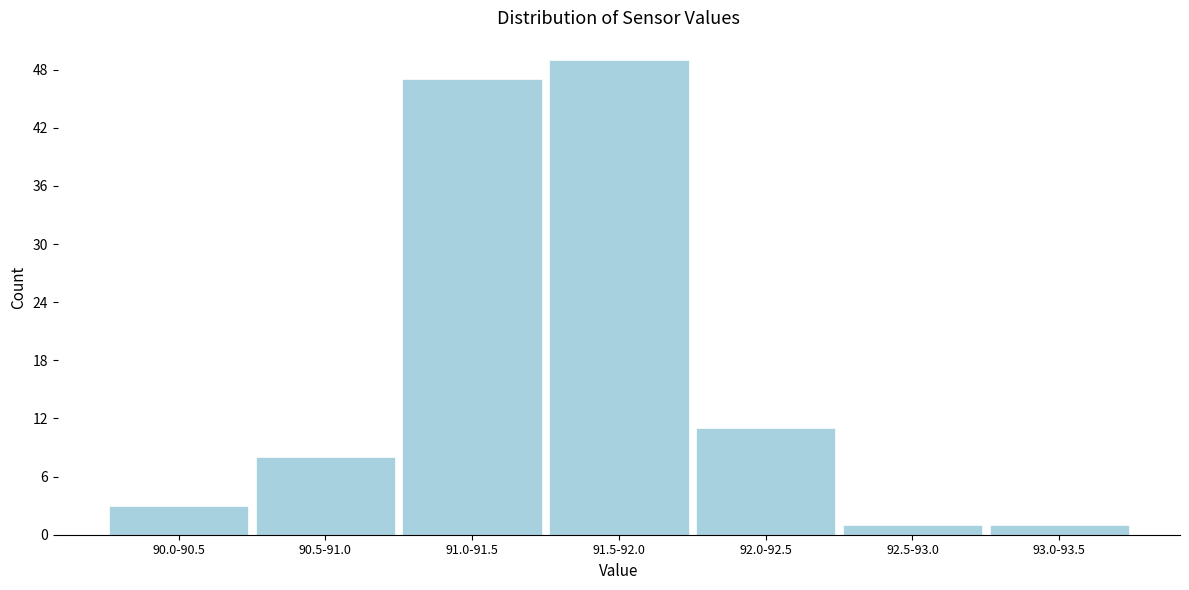

Reading left to right, what are all the values shown in this chart?

3	8	47	49	11	1	1